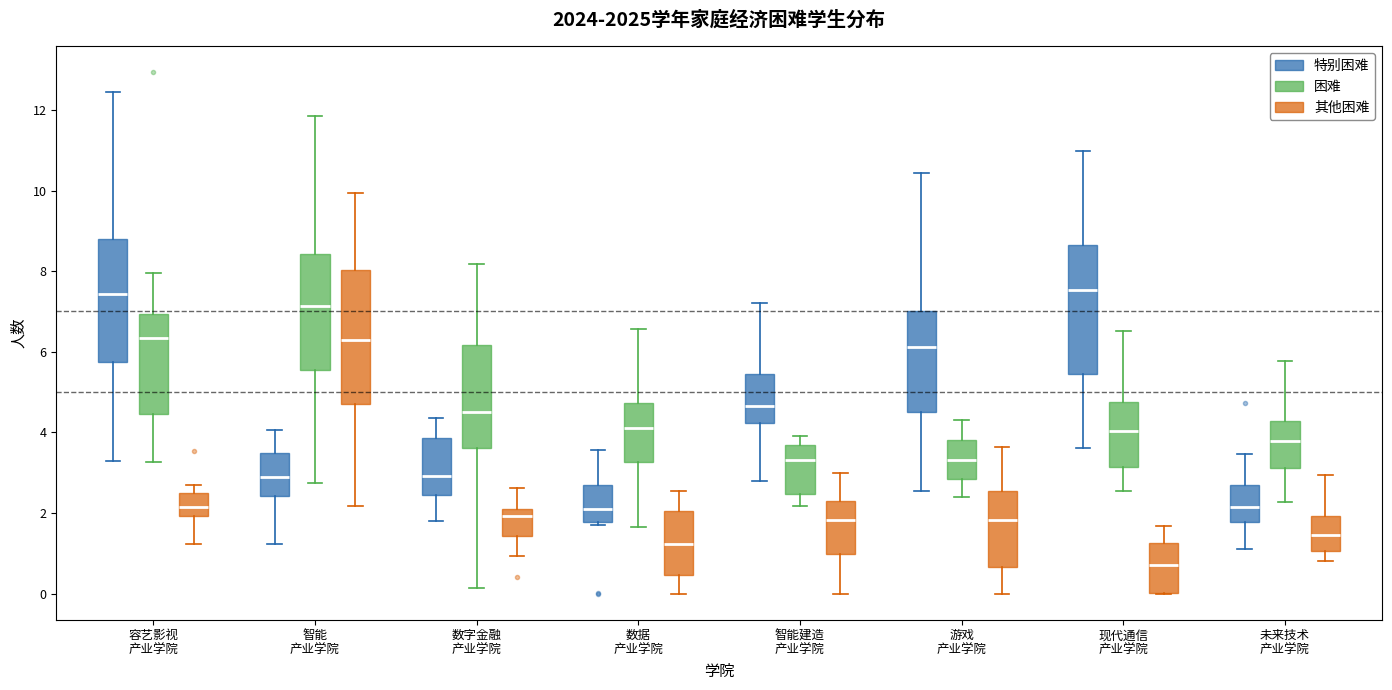

Reading left to right, transcribe this box plot: for each box, give where its median line is, the range the box spans, and where its two whiskers end, as read against the y-axis. The values are not printed on the chart, so give them approximately, as read against the axis.

容艺影视 产业学院 (特别困难): median 7.4, box 5.8 to 8.8, whiskers 3.2 to 12.4
容艺影视 产业学院 (困难): median 6.4, box 4.4 to 7.0, whiskers 3.2 to 8.0
容艺影视 产业学院 (其他困难): median 2.2, box 2.0 to 2.4, whiskers 1.2 to 2.6
智能 产业学院 (特别困难): median 2.8, box 2.4 to 3.4, whiskers 1.2 to 4.0
智能 产业学院 (困难): median 7.2, box 5.6 to 8.4, whiskers 2.8 to 11.8
智能 产业学院 (其他困难): median 6.4, box 4.8 to 8.0, whiskers 2.2 to 10.0
数字金融 产业学院 (特别困难): median 3.0, box 2.4 to 3.8, whiskers 1.8 to 4.4
数字金融 产业学院 (困难): median 4.4, box 3.6 to 6.2, whiskers 0.2 to 8.2
数字金融 产业学院 (其他困难): median 2.0, box 1.4 to 2.2, whiskers 1.0 to 2.6
数据 产业学院 (特别困难): median 2.0, box 1.8 to 2.8, whiskers 1.8 (just below the box's lower edge) to 3.6
数据 产业学院 (困难): median 4.2, box 3.2 to 4.8, whiskers 1.6 to 6.6
数据 产业学院 (其他困难): median 1.2, box 0.4 to 2.0, whiskers 0.0 to 2.6
智能建造 产业学院 (特别困难): median 4.6, box 4.2 to 5.4, whiskers 2.8 to 7.2
智能建造 产业学院 (困难): median 3.4, box 2.4 to 3.6, whiskers 2.2 to 3.8
智能建造 产业学院 (其他困难): median 1.8, box 1.0 to 2.2, whiskers 0.0 to 3.0
游戏 产业学院 (特别困难): median 6.2, box 4.6 to 7.0, whiskers 2.6 to 10.4
游戏 产业学院 (困难): median 3.4, box 2.8 to 3.8, whiskers 2.4 to 4.4
游戏 产业学院 (其他困难): median 1.8, box 0.6 to 2.6, whiskers 0.0 to 3.6
现代通信 产业学院 (特别困难): median 7.6, box 5.4 to 8.6, whiskers 3.6 to 11.0
现代通信 产业学院 (困难): median 4.0, box 3.2 to 4.8, whiskers 2.6 to 6.6
现代通信 产业学院 (其他困难): median 0.6, box 0.0 to 1.2, whiskers 0.0 to 1.6
未来技术 产业学院 (特别困难): median 2.2, box 1.8 to 2.8, whiskers 1.2 to 3.4
未来技术 产业学院 (困难): median 3.8, box 3.2 to 4.2, whiskers 2.2 to 5.8
未来技术 产业学院 (其他困难): median 1.4, box 1.0 to 2.0, whiskers 0.8 to 3.0